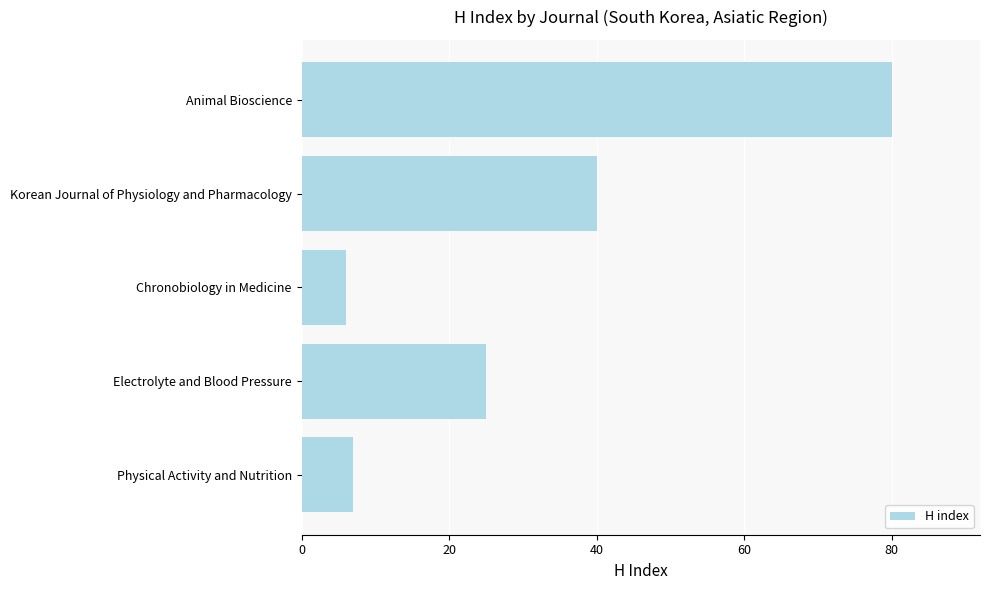

Rank the categories by value from lowest to highest.

Chronobiology in Medicine, Physical Activity and Nutrition, Electrolyte and Blood Pressure, Korean Journal of Physiology and Pharmacology, Animal Bioscience